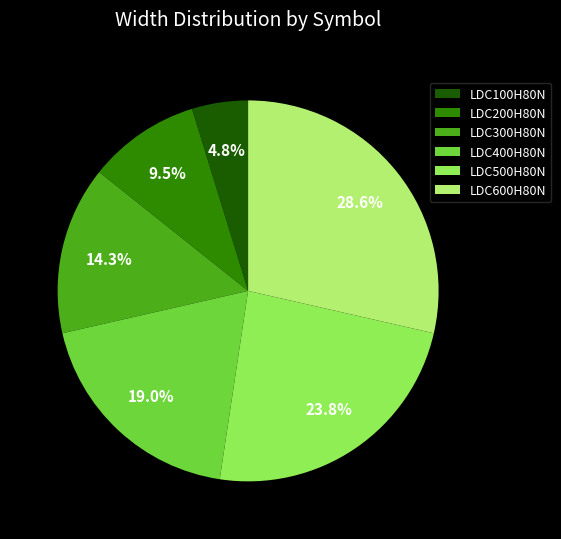

What is the smallest slice in the pie chart?

LDC100H80N